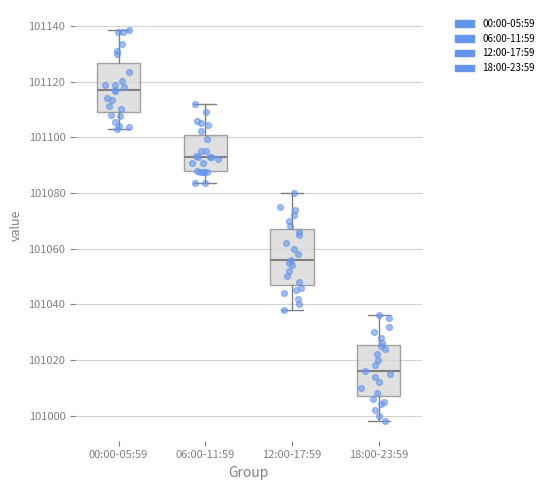

Where is the lower edge of the box for 18:00-23:59 on the y-axis? The values are not printed on the chart, so give them approximately, as read against the axis.

101008